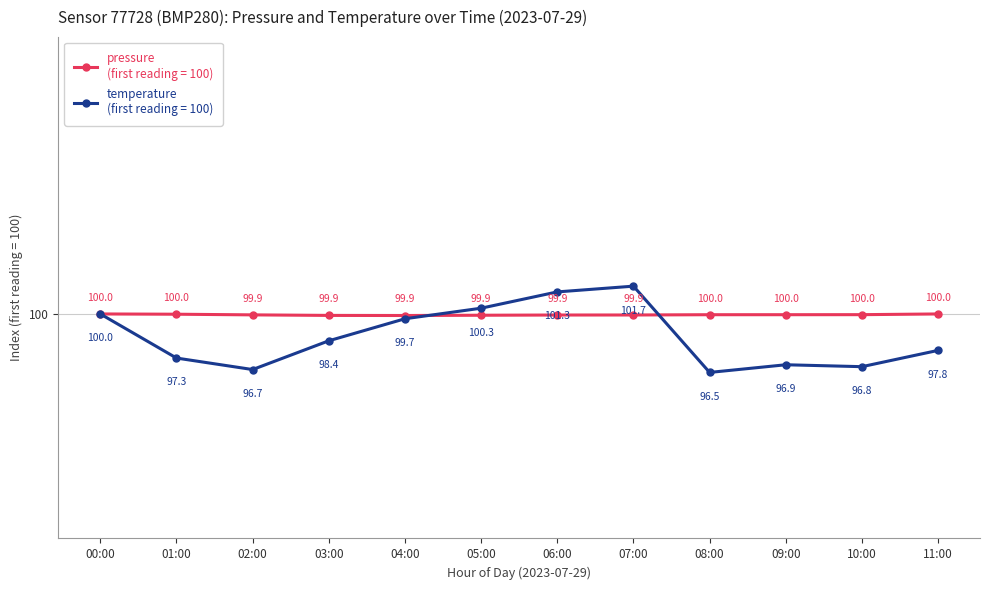

What is the label of the 3rd point from the left?

02:00